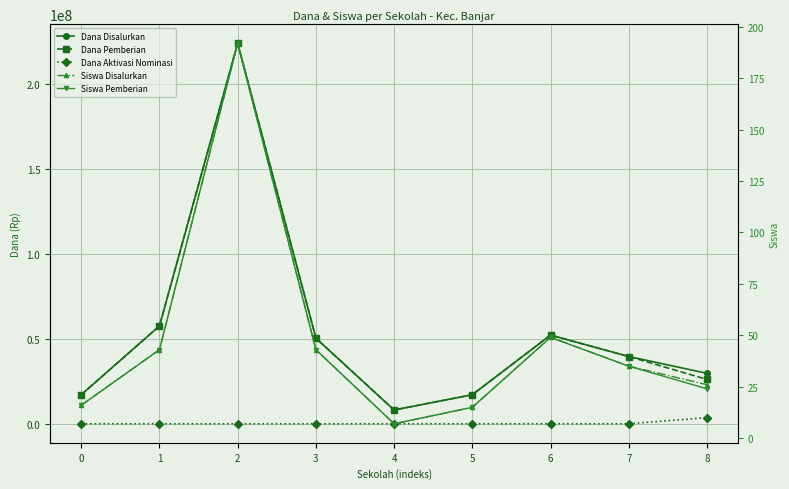

How many lines are shown in the chart?

5